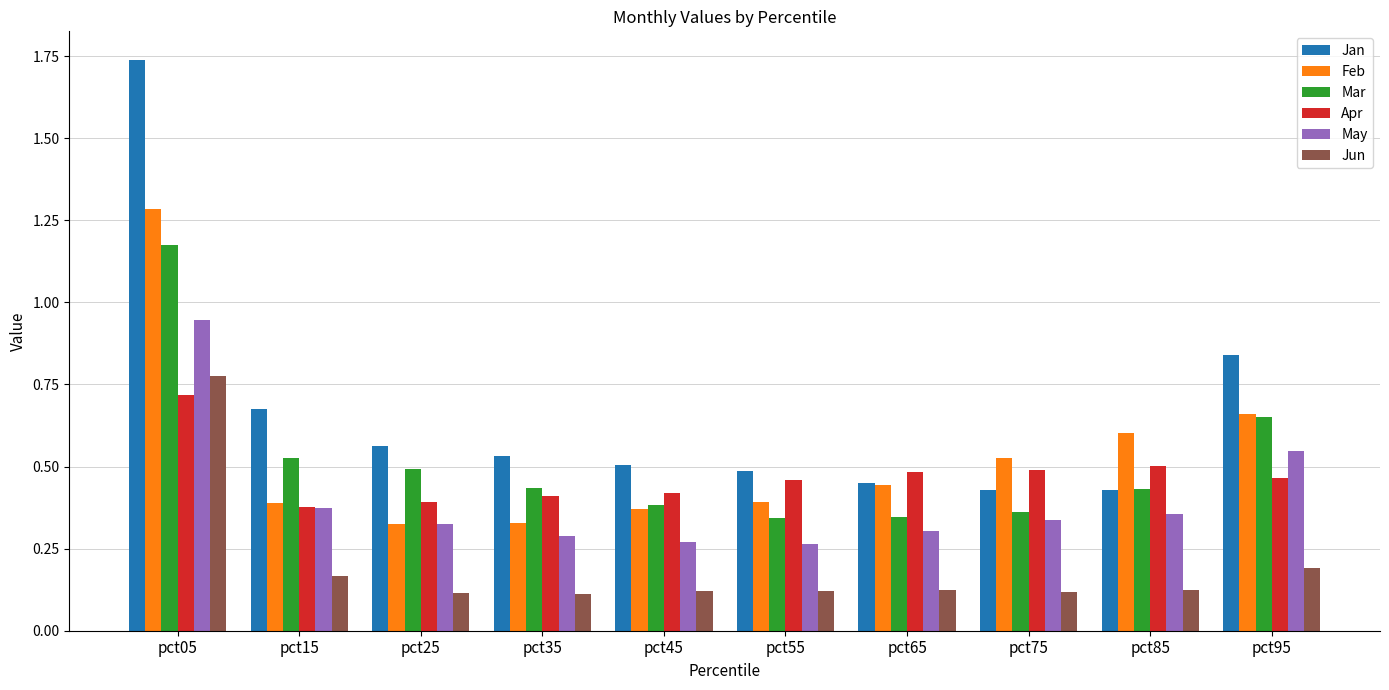

What is the spread (max minus min) of values at pct05?

1.0